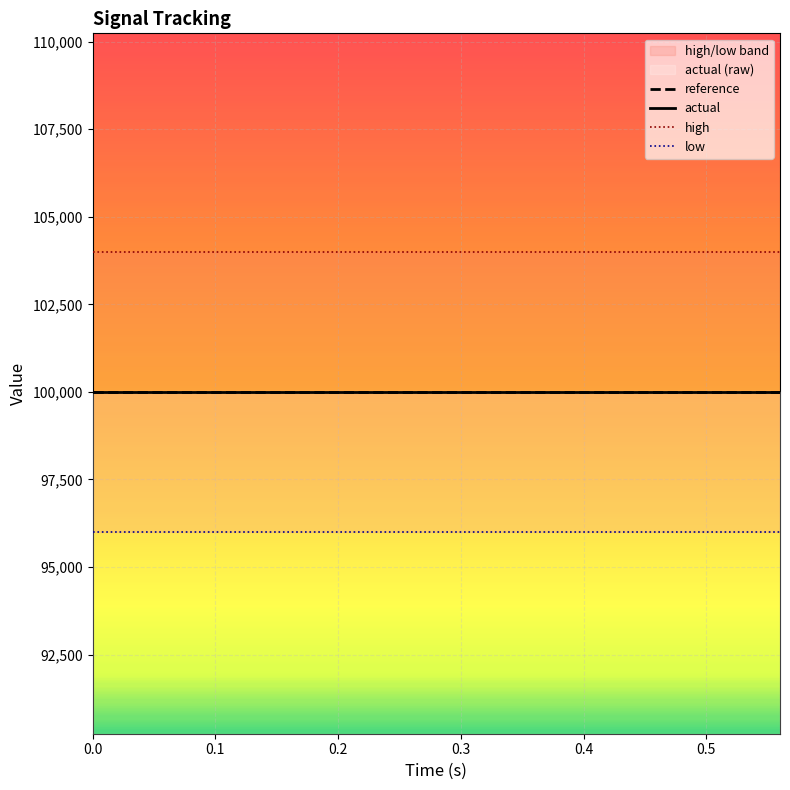

How many data points does each series have?

15